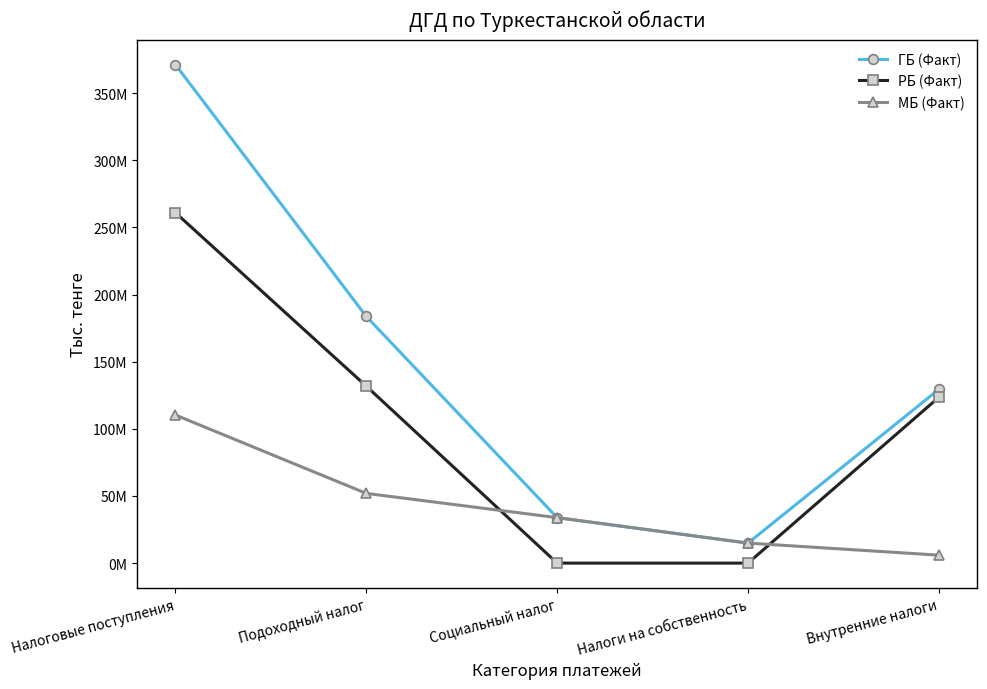

What is the sum of the РБ (Факт) values at Внутренние налоги and Социальный налог?

123506962